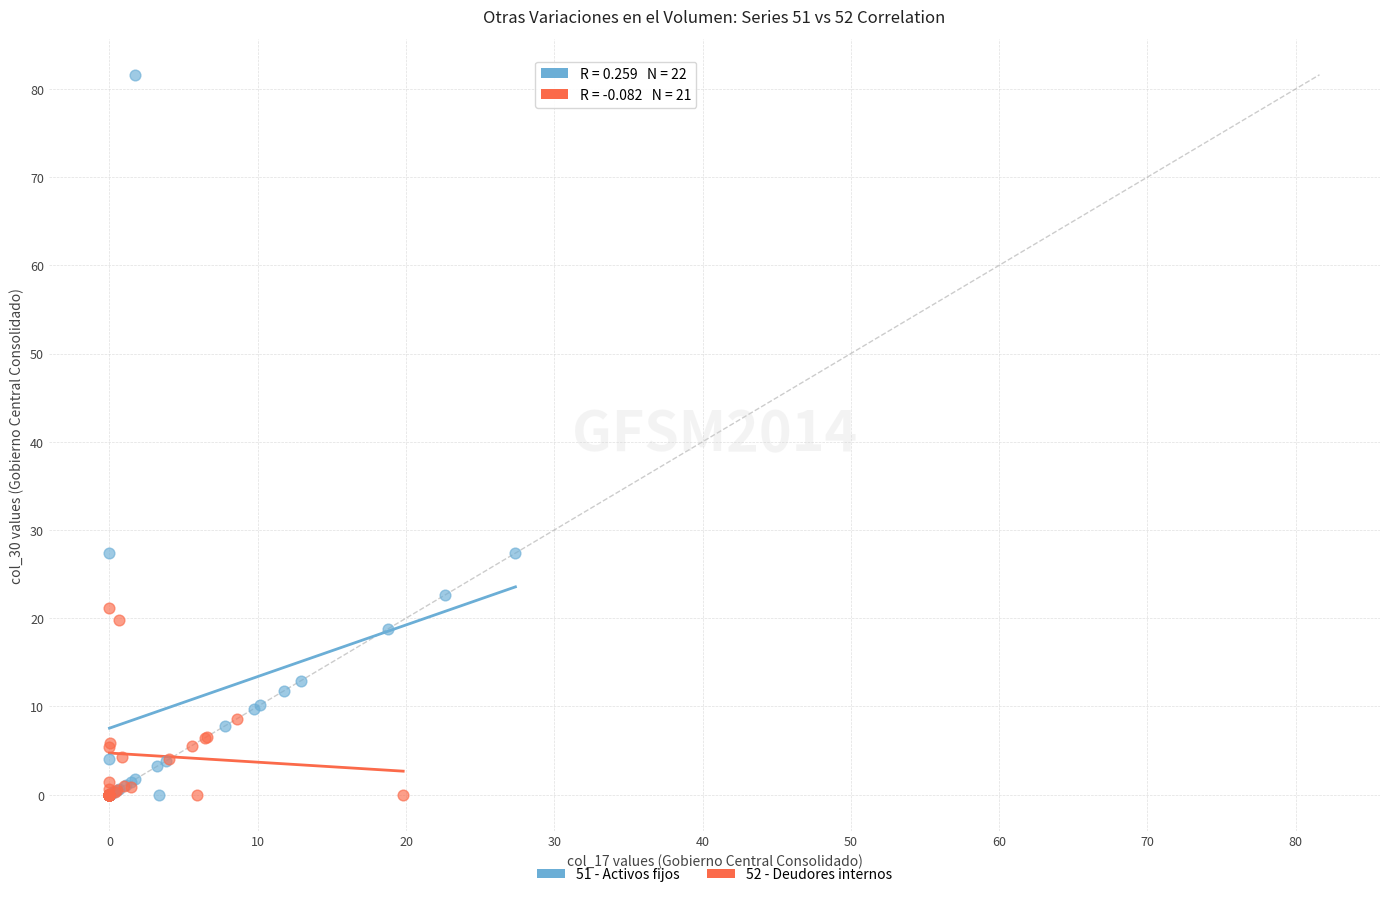

Which series reaches the maximum Y coordinate?

51 - Activos fijos